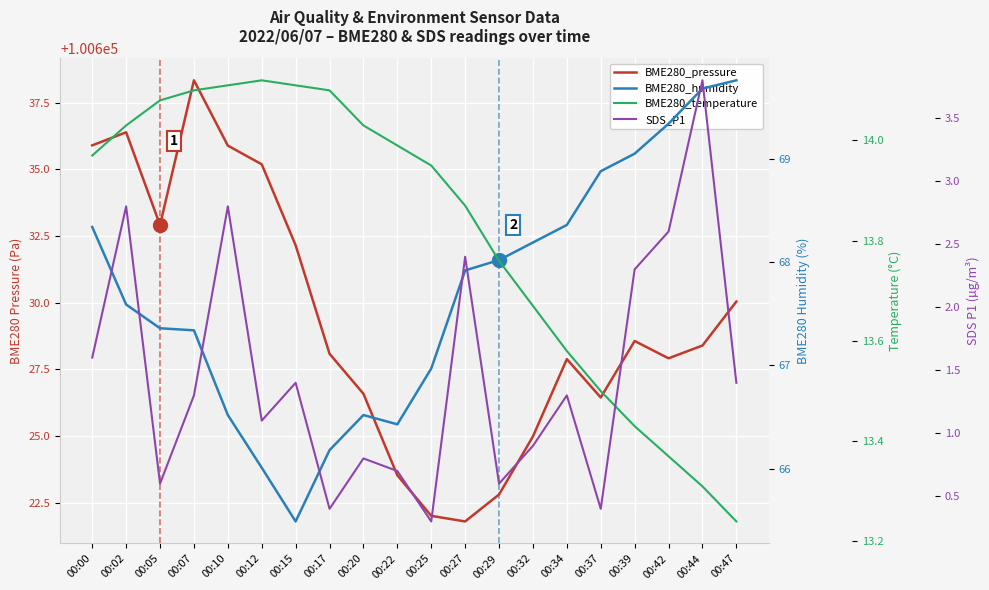

True or false: SDS_P1 and BME280_temperature intersect in this chart.

False